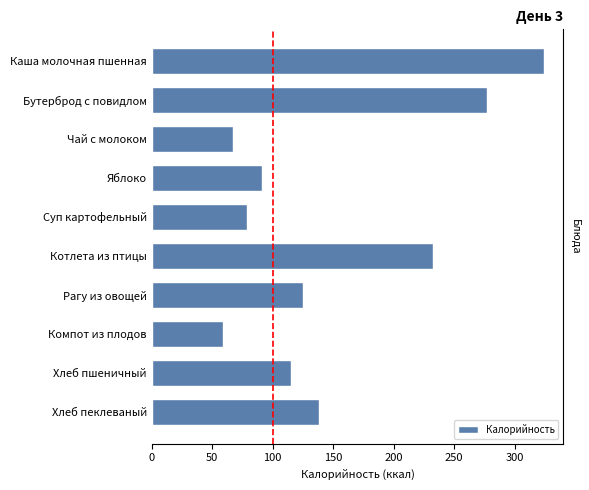

Reading left to right, extract all data points from this chart.

324.0	277.3	66.9	91.2	78.7	232.6	124.8	59.2	114.8	138.5